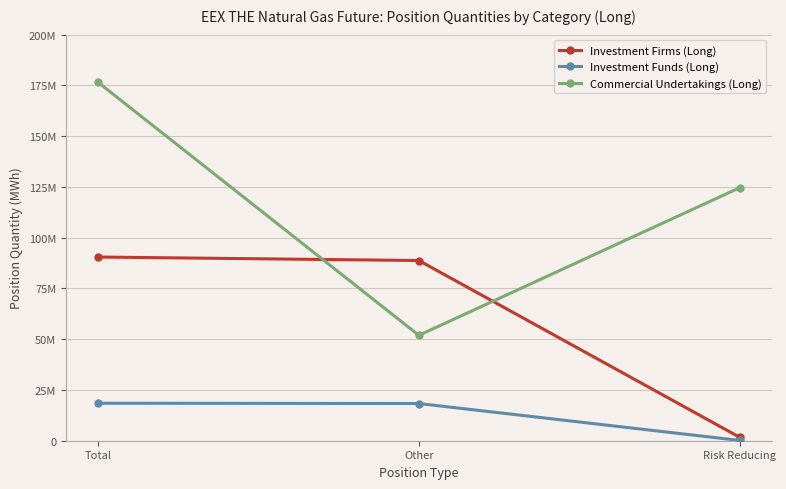

What are all the series names shown in the legend?

Investment Firms (Long), Investment Funds (Long), Commercial Undertakings (Long)